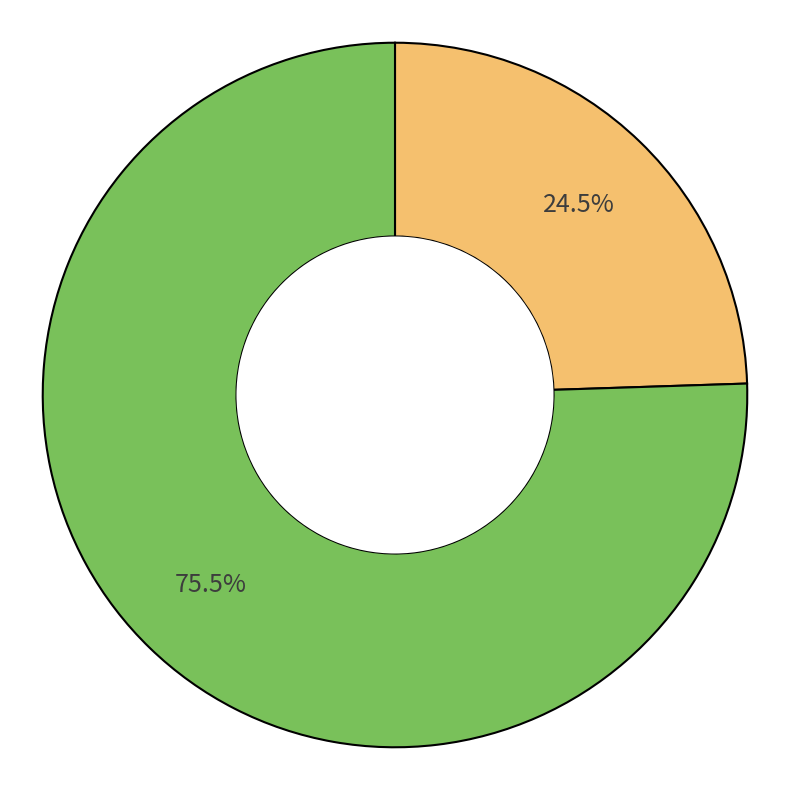

How many slices are in this pie chart?

2